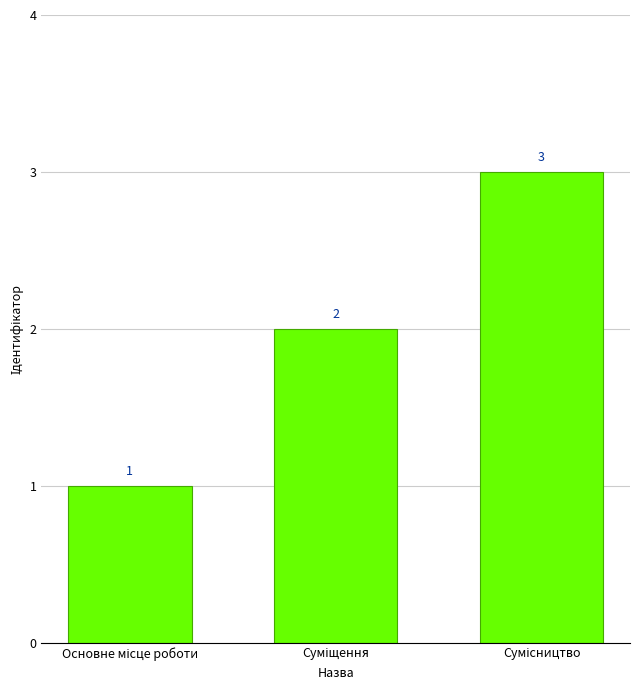

Reading left to right, extract all data points from this chart.

1	2	3